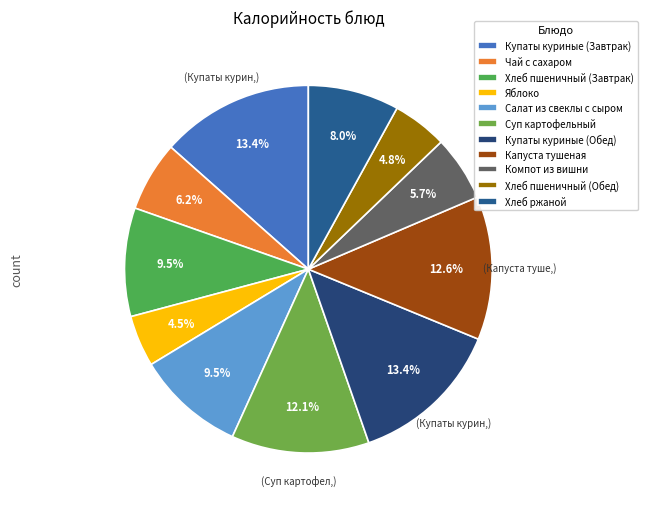

Which has a higher value, Салат из свеклы с сыром or Хлеб пшеничный (Обед)?

Салат из свеклы с сыром